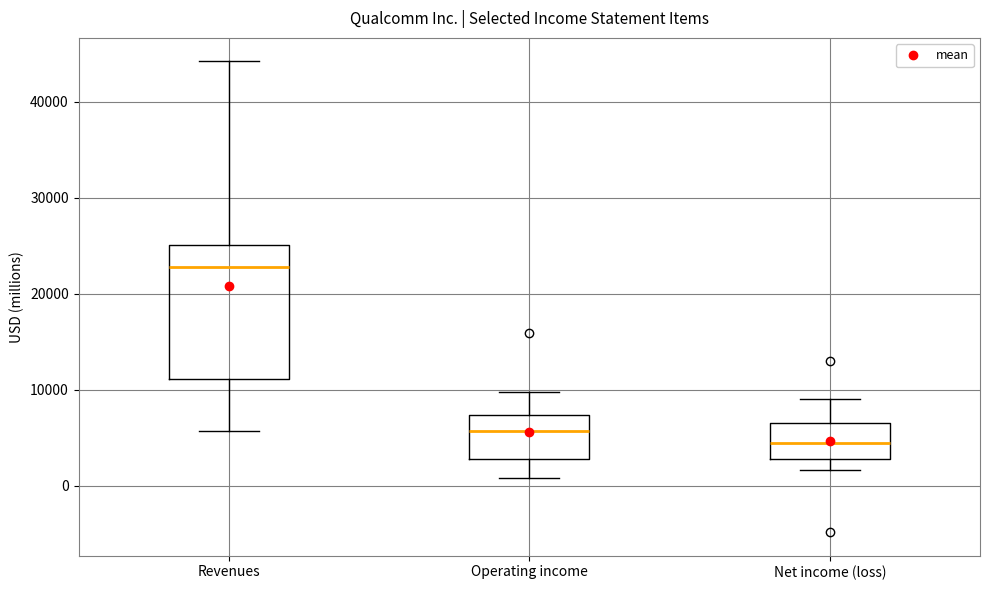

Which box is the tallest, from its lower edge to its upper edge?

Revenues